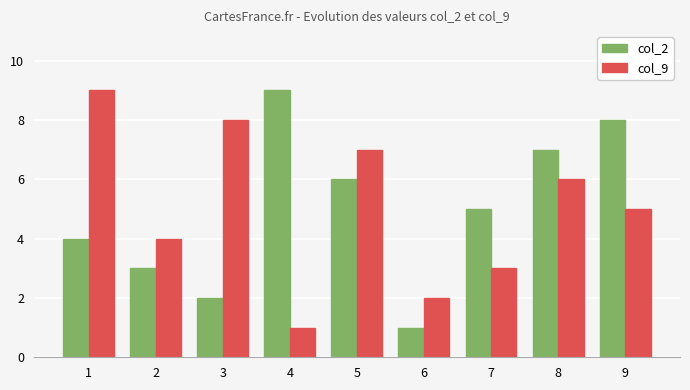

What is the lowest value of the col_9 series?

1